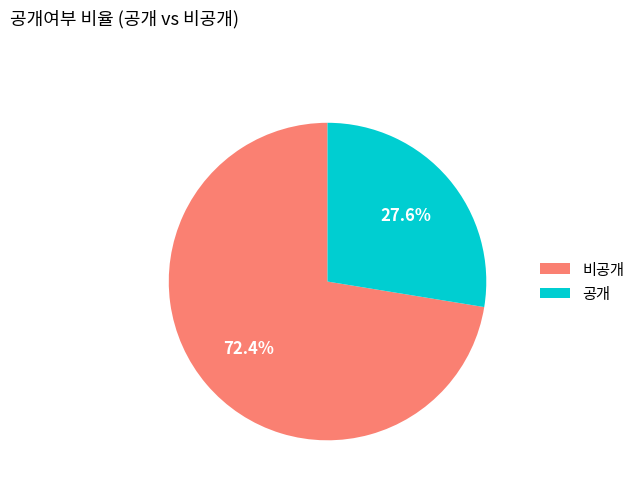

What portion of the pie excludes 공개?

72.4%